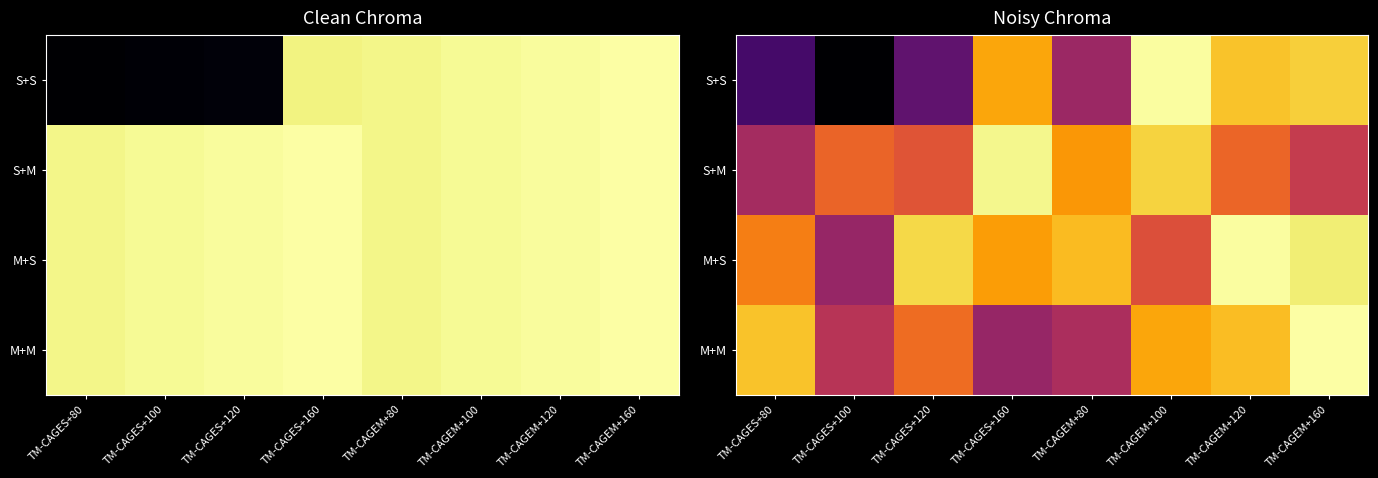

At how many categories does at least one series exceed 2061264?

8